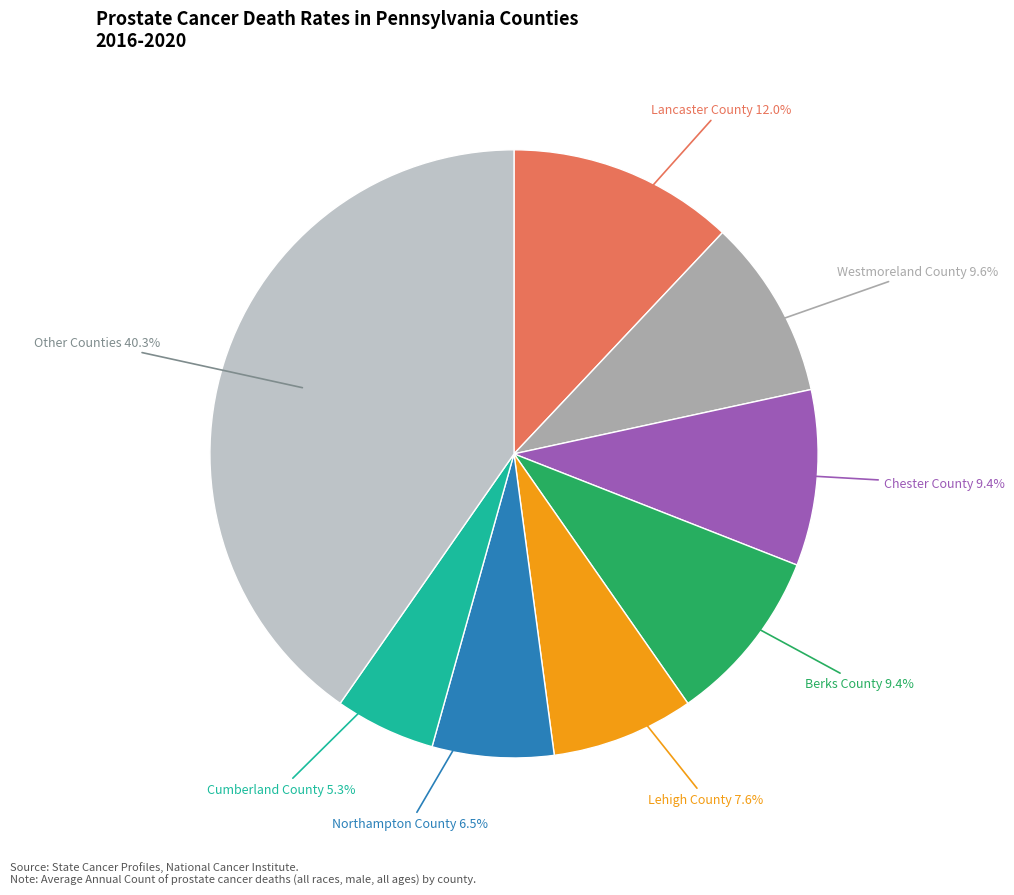

Which slice is the largest?

Other Counties